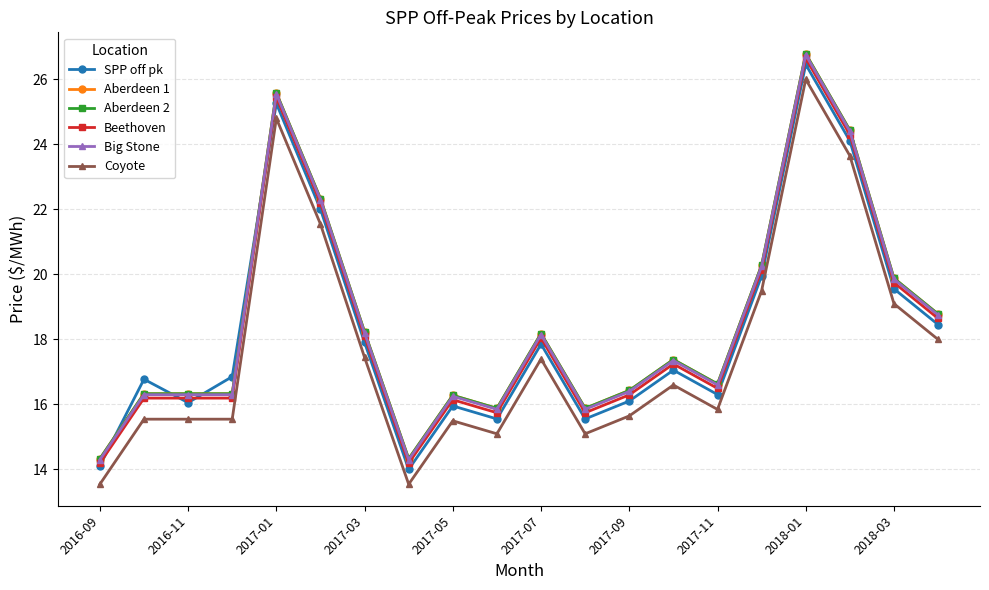

Is this an area chart (filled region under the line)?

No